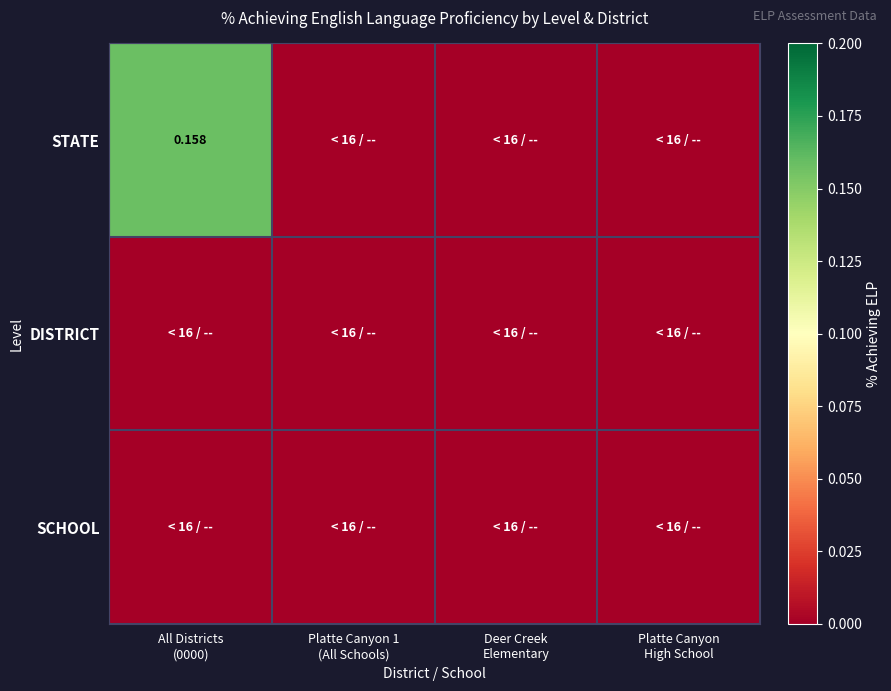

True or false: STATE has a value of -0.1 at Platte Canyon 1 (All Schools).

False